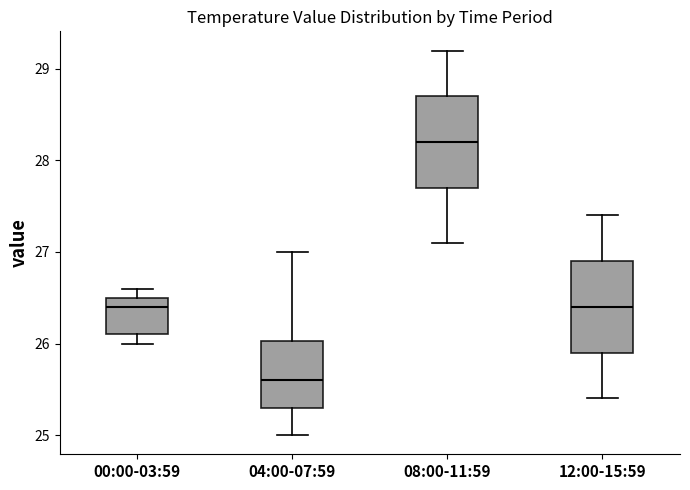

Which box's median line is the highest?

08:00-11:59